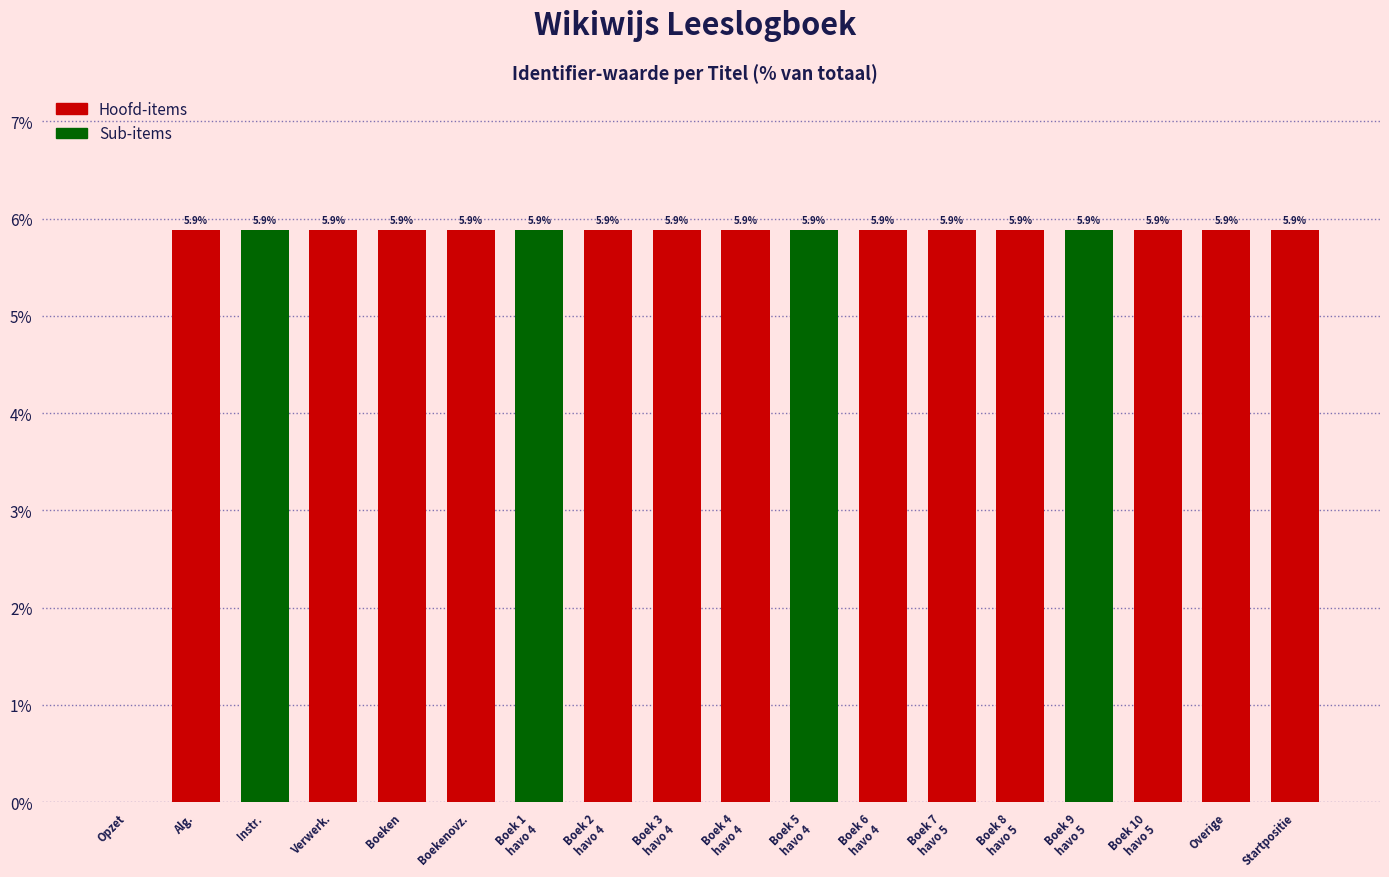

The value at Startpositie is 10.4. True or false?

False